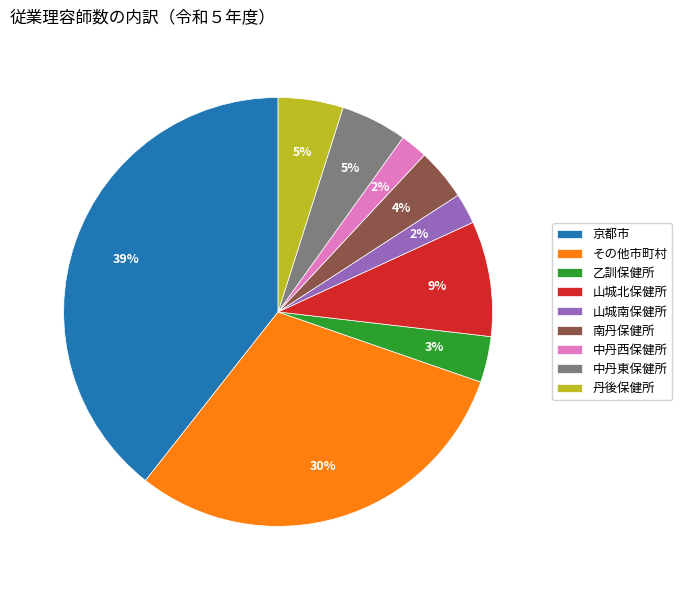

Is the sum of 山城南保健所 and 南丹保健所 greater than half?

No